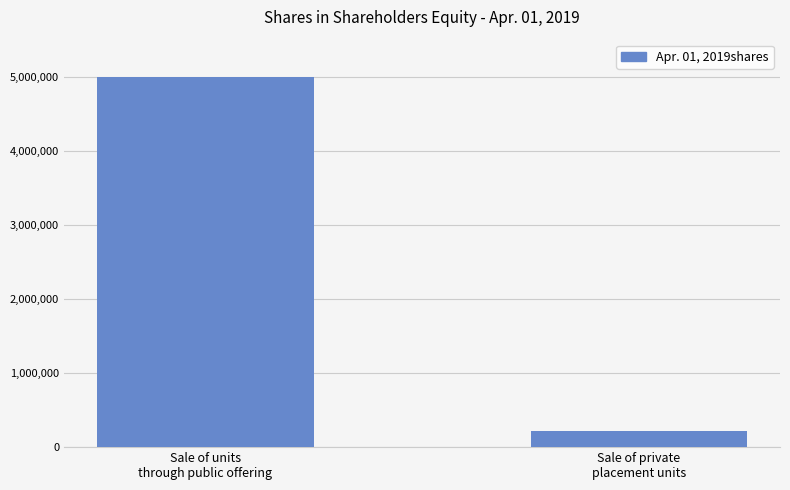

Reading right to left, extract all data points from this chart.

Sale of private
placement units=221250	Sale of units
through public offering=5000000